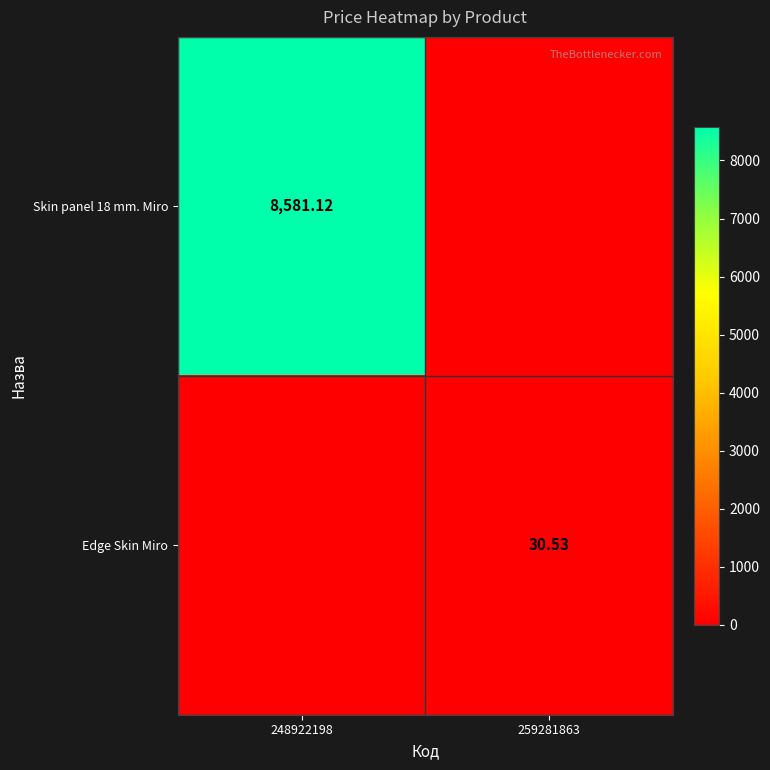

At how many categories does at least one series exceed 5158?

1